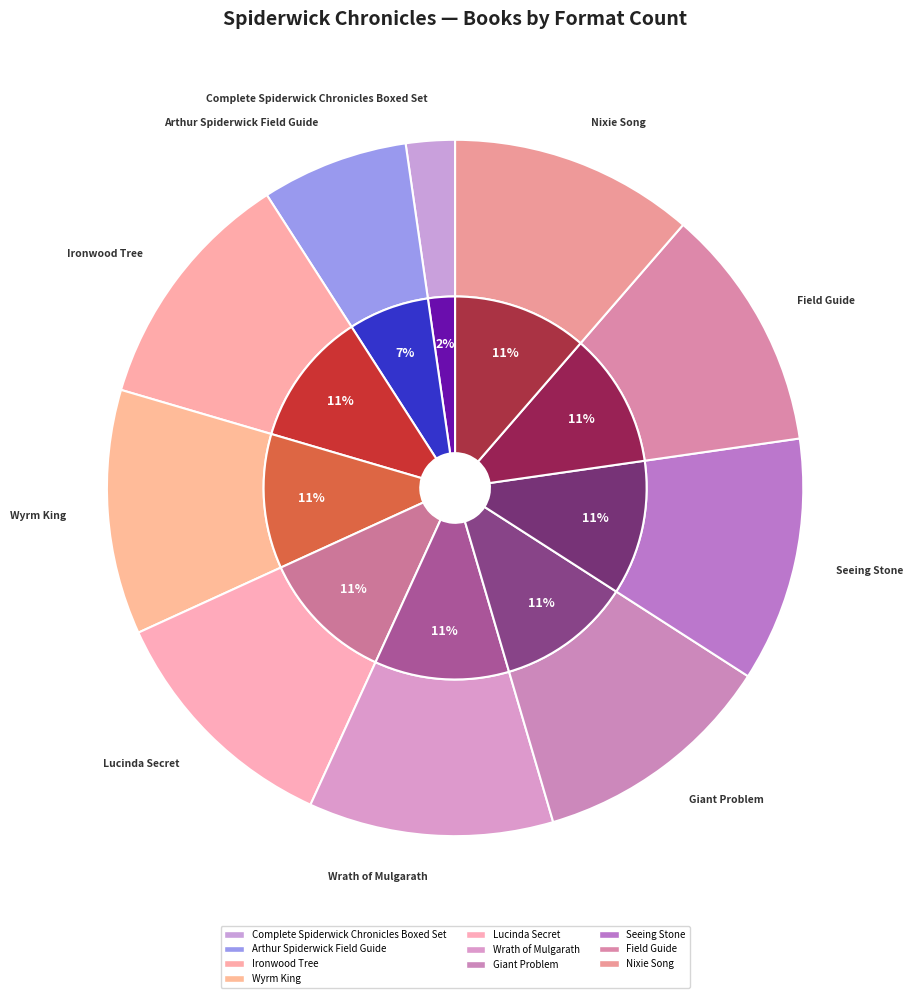

Which slice is the largest?

Ironwood Tree